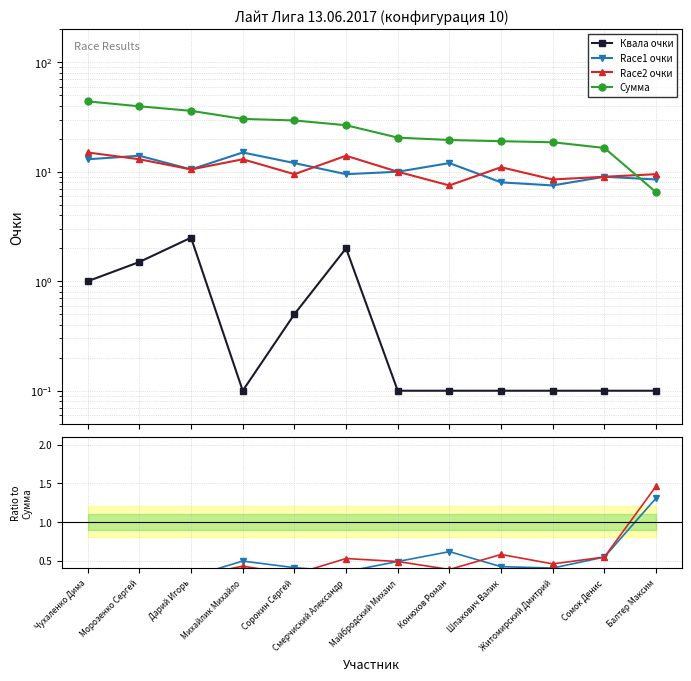

At which category does Race2 очки reach its first local valley?

Дарий Игорь